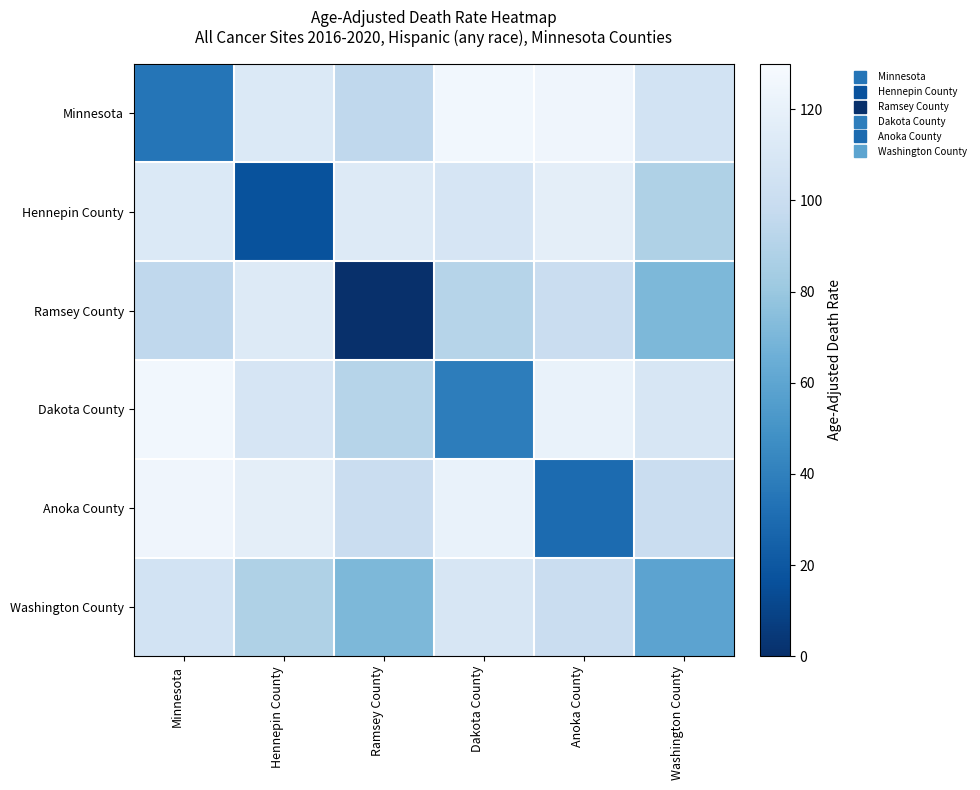

Reading left to right, list all the values displayed in this chart.

Minnesota: Minnesota=35.0	Hennepin County=112.2	Ramsey County=95.0	Dakota County=126.2	Anoka County=124.8	Washington County=105.7
Hennepin County: Minnesota=112.2	Hennepin County=17.2	Ramsey County=112.8	Dakota County=108.4	Anoka County=117.4	Washington County=87.9
Ramsey County: Minnesota=95.0	Hennepin County=112.8	Ramsey County=0.0	Dakota County=91.2	Anoka County=100.2	Washington County=70.7
Dakota County: Minnesota=126.2	Hennepin County=108.4	Ramsey County=91.2	Dakota County=38.8	Anoka County=121.0	Washington County=109.5
Anoka County: Minnesota=124.8	Hennepin County=117.4	Ramsey County=100.2	Dakota County=121.0	Anoka County=29.8	Washington County=100.5
Washington County: Minnesota=105.7	Hennepin County=87.9	Ramsey County=70.7	Dakota County=109.5	Anoka County=100.5	Washington County=59.3